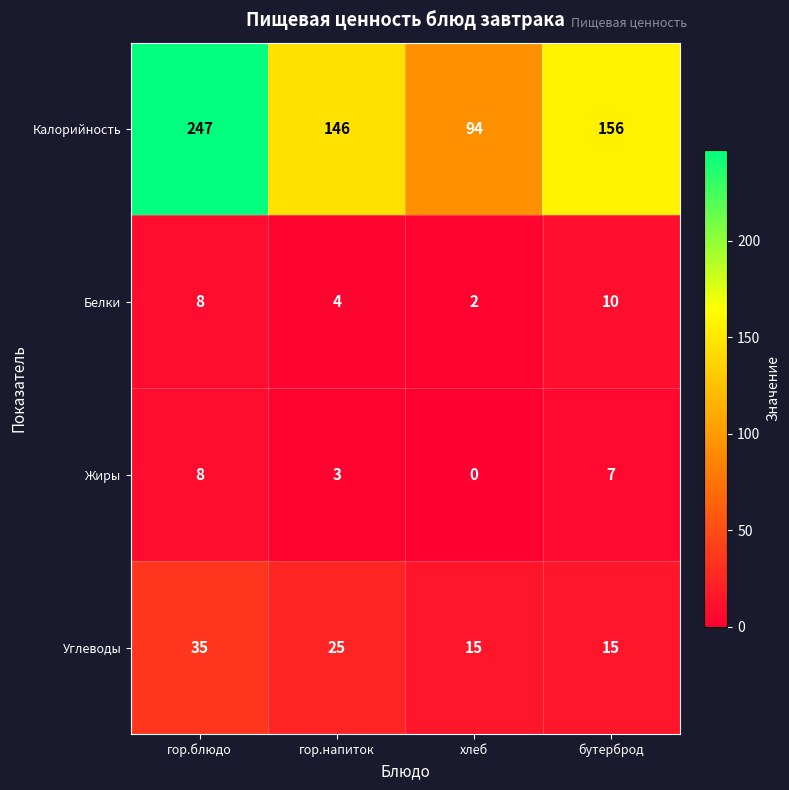

The Калорийность series shows 146 at гор.напиток. True or false?

True